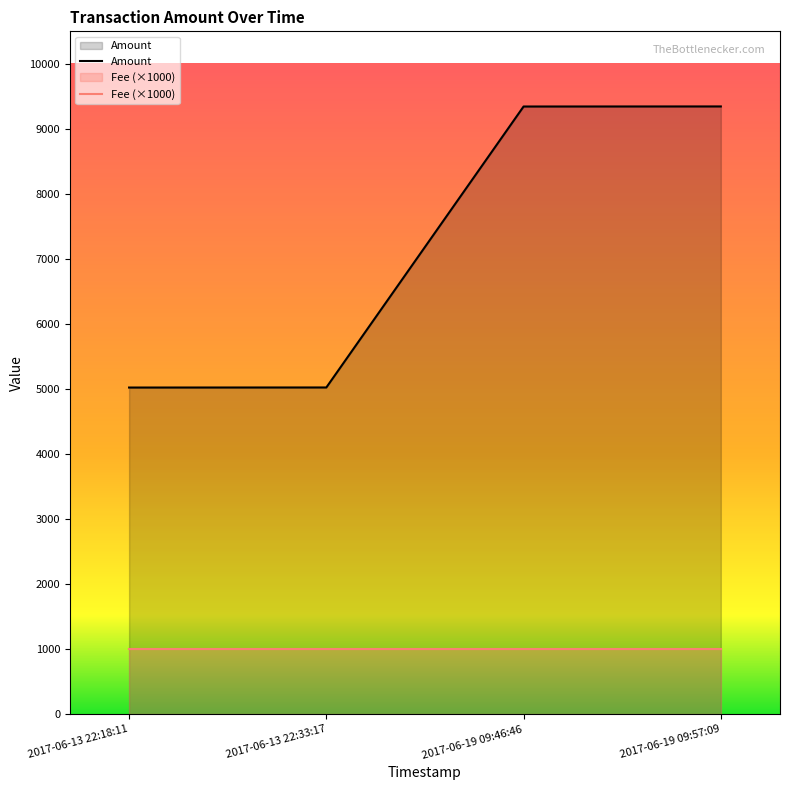

What is the change in value from 2017-06-13 22:18:11 to 2017-06-19 09:57:09?

+4321.3